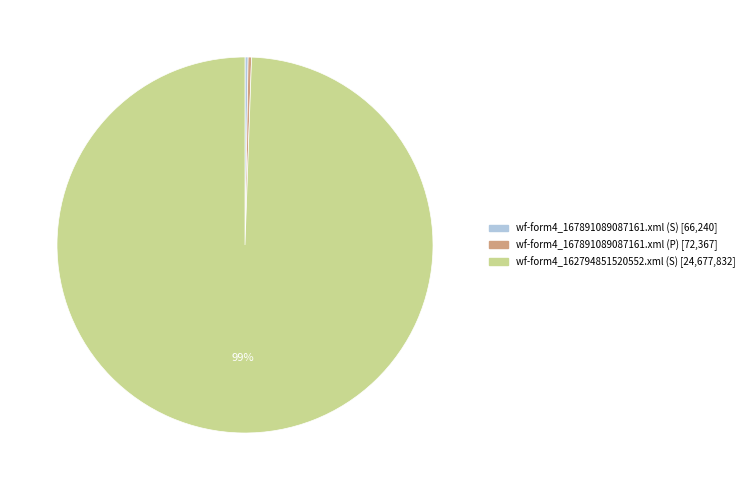

The wf-form4_162794851520552.xml (S) slice represents 89% of the pie. True or false?

False